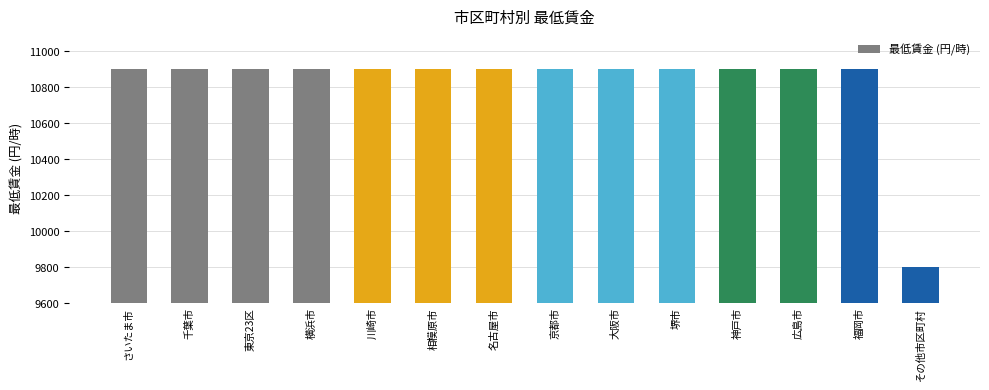

What is the change in value from 広島市 to その他市区町村?

-1100